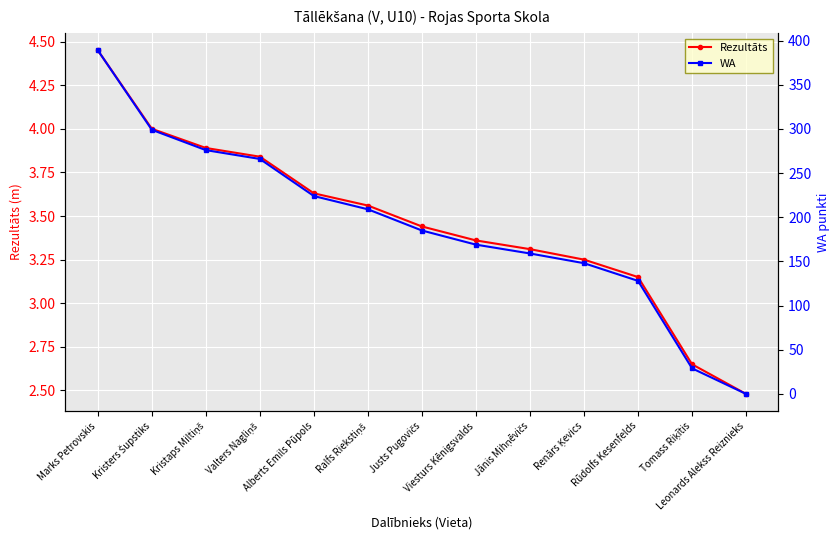

At which category does the chart reach its minimum across all series?

Leonards Alekss Reiznieks